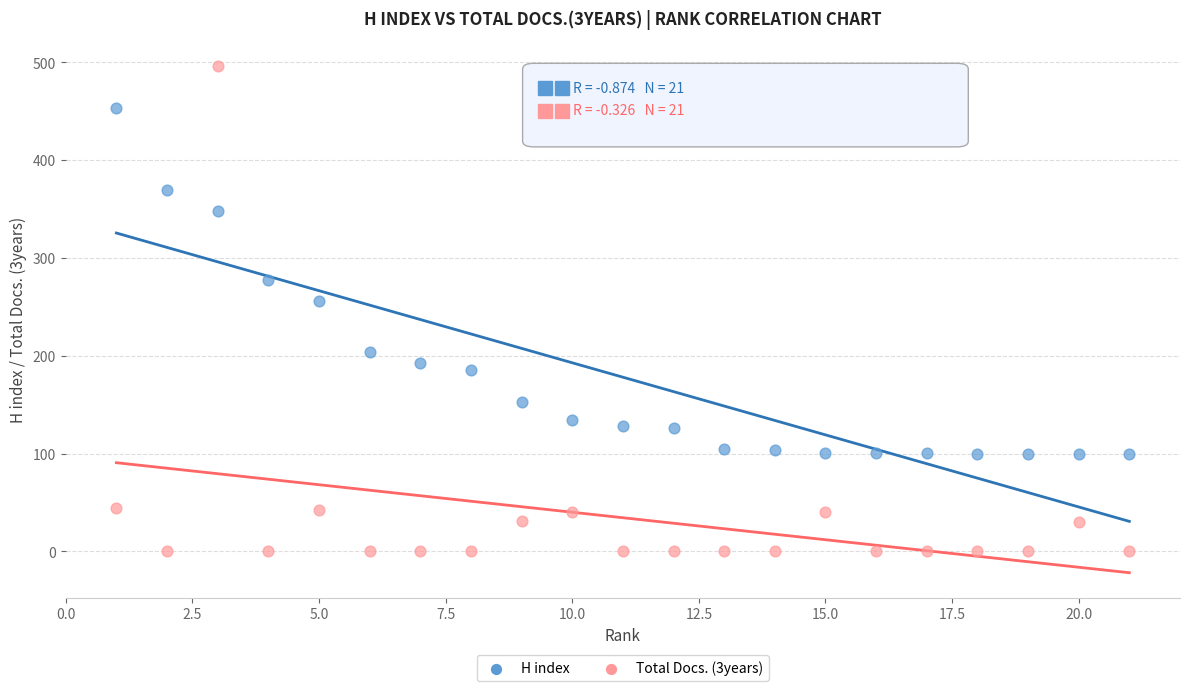

What are all the series names shown in the legend?

H index, Total Docs. (3years)